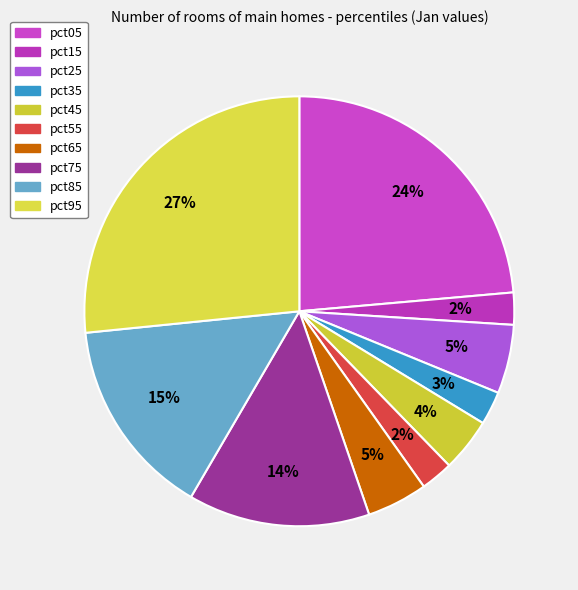

Does any single category account for the majority?

No